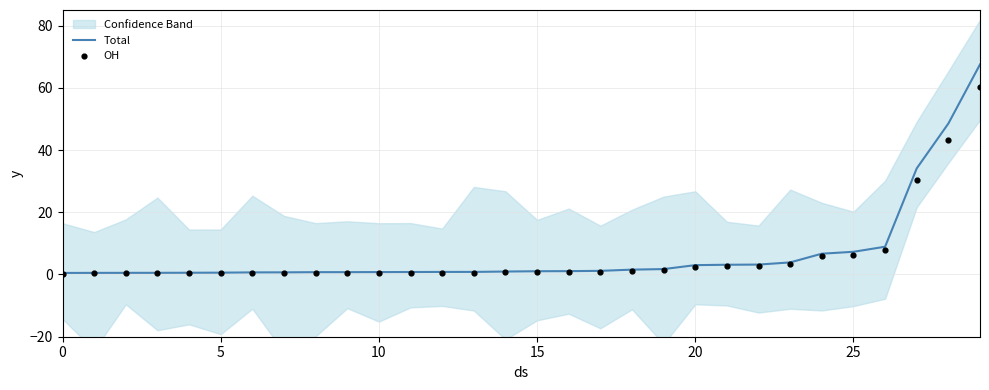

At which category is the sum across all series the highest?

29